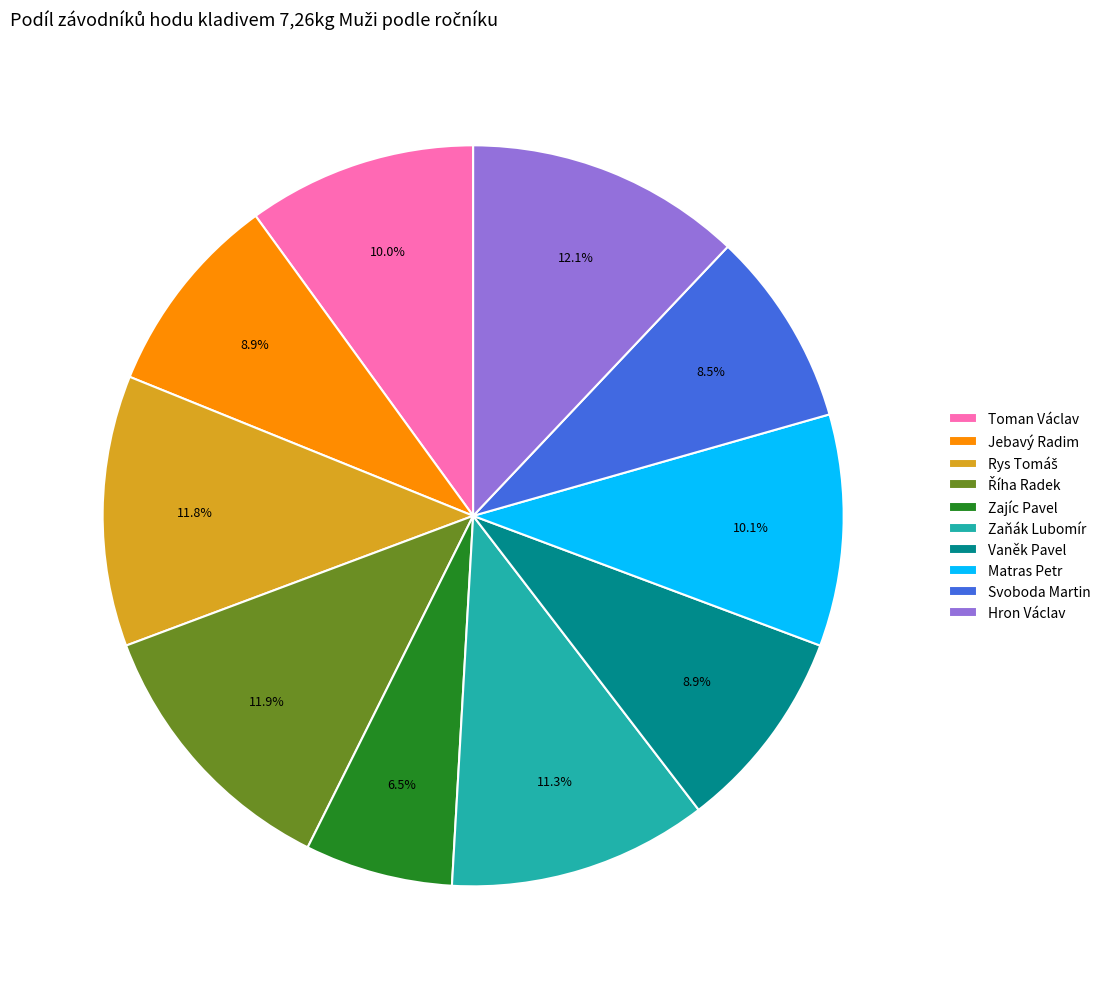

Do Zajíc Pavel and Vaněk Pavel together represent more than half of the pie?

No